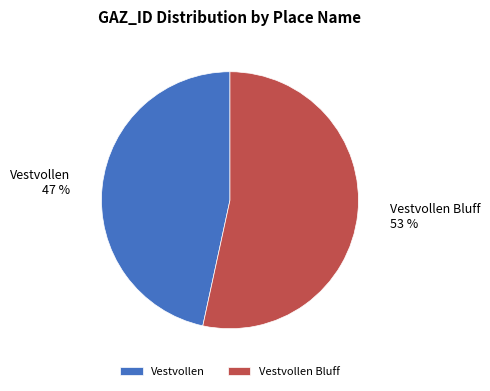

To the nearest percent, what percentage of the pie is Vestvollen Bluff?

53%